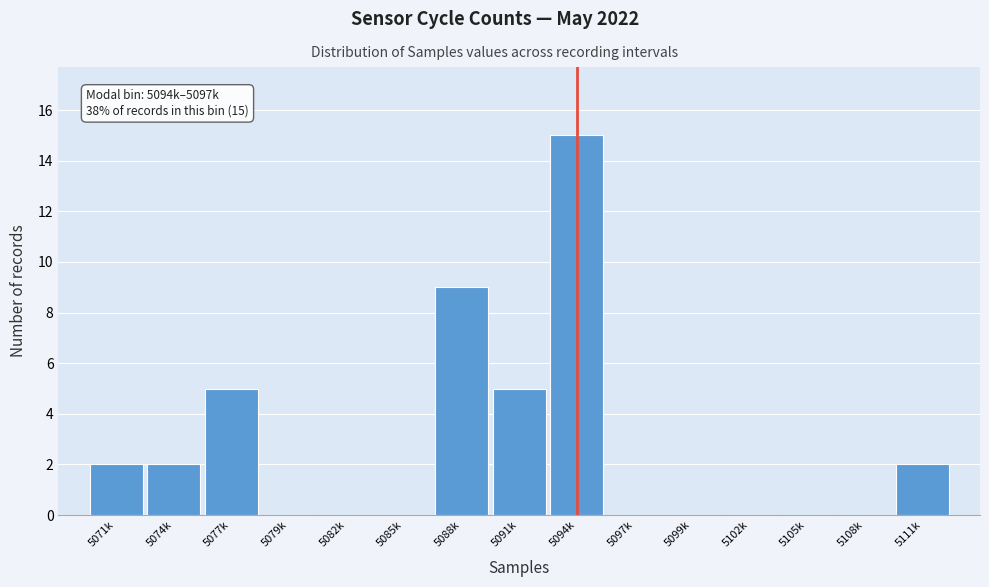

Reading left to right, list all the values displayed in this chart.

5071k=2	5074k=2	5077k=5	5079k=0	5082k=0	5085k=0	5088k=9	5091k=5	5094k=15	5097k=0	5099k=0	5102k=0	5105k=0	5108k=0	5111k=2